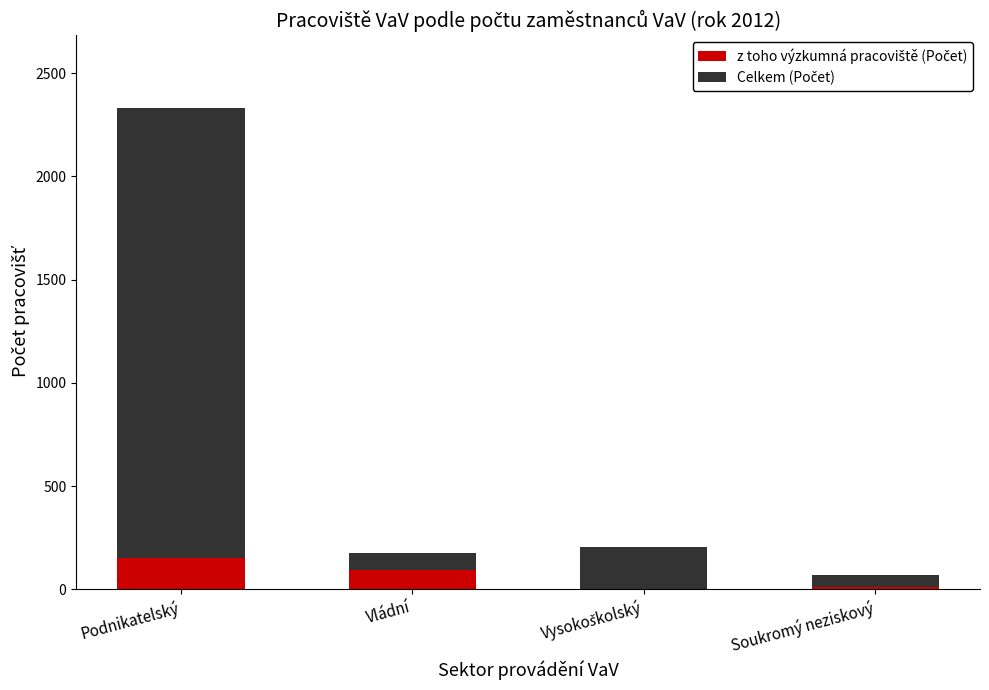

At which category is the sum across all series the highest?

Podnikatelský